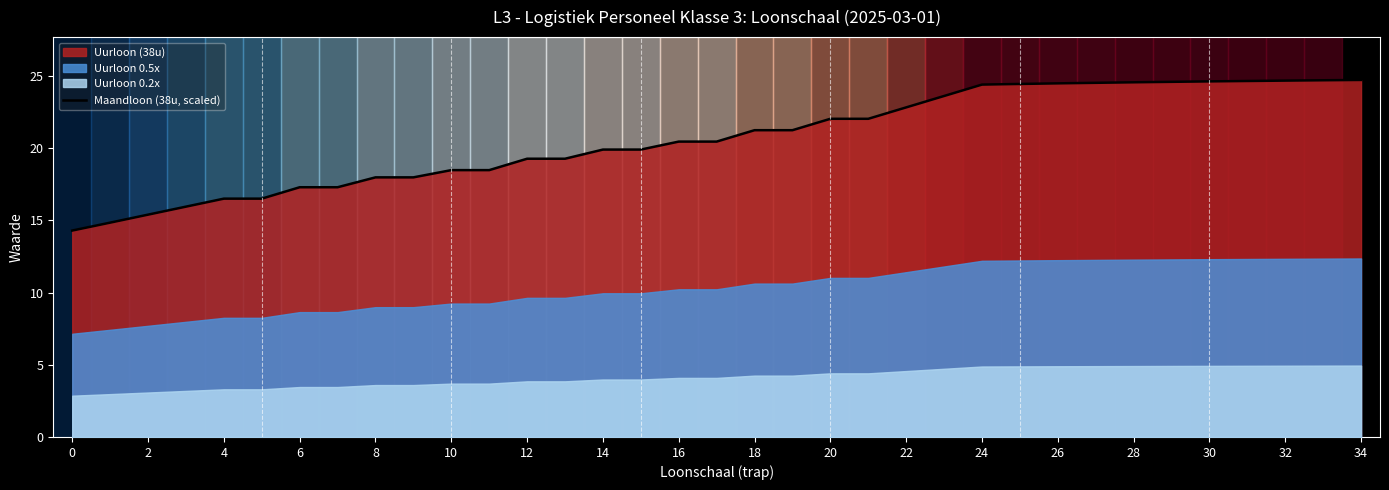

What is the label of the 28th point from the left?

27